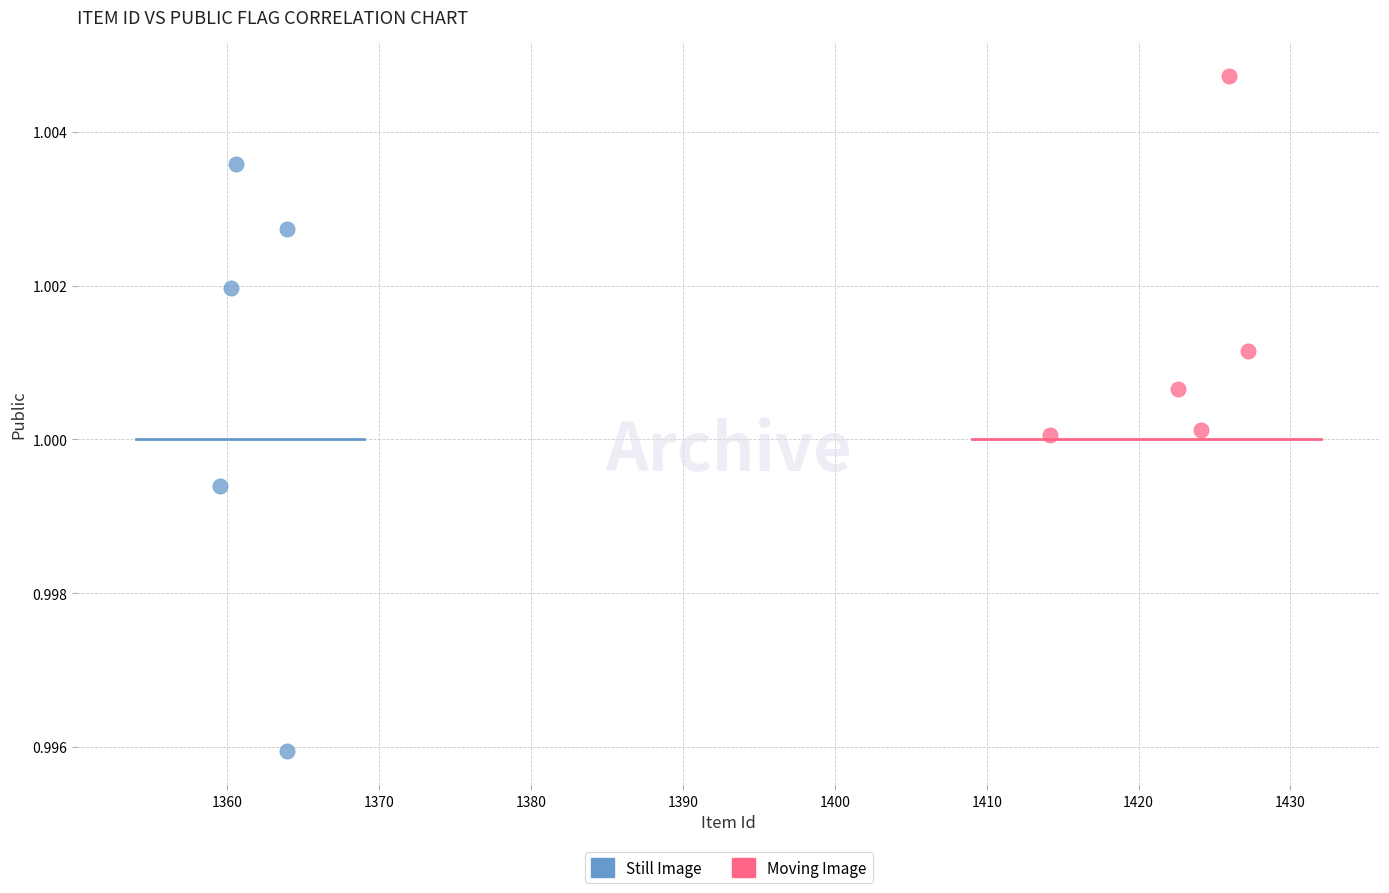

Which series reaches the maximum Y coordinate?

Moving Image